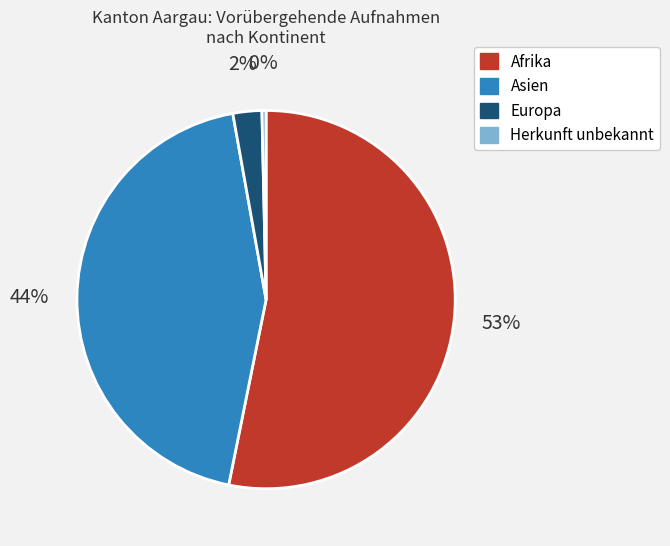

Is it true that Asien is 34% of the pie?

False